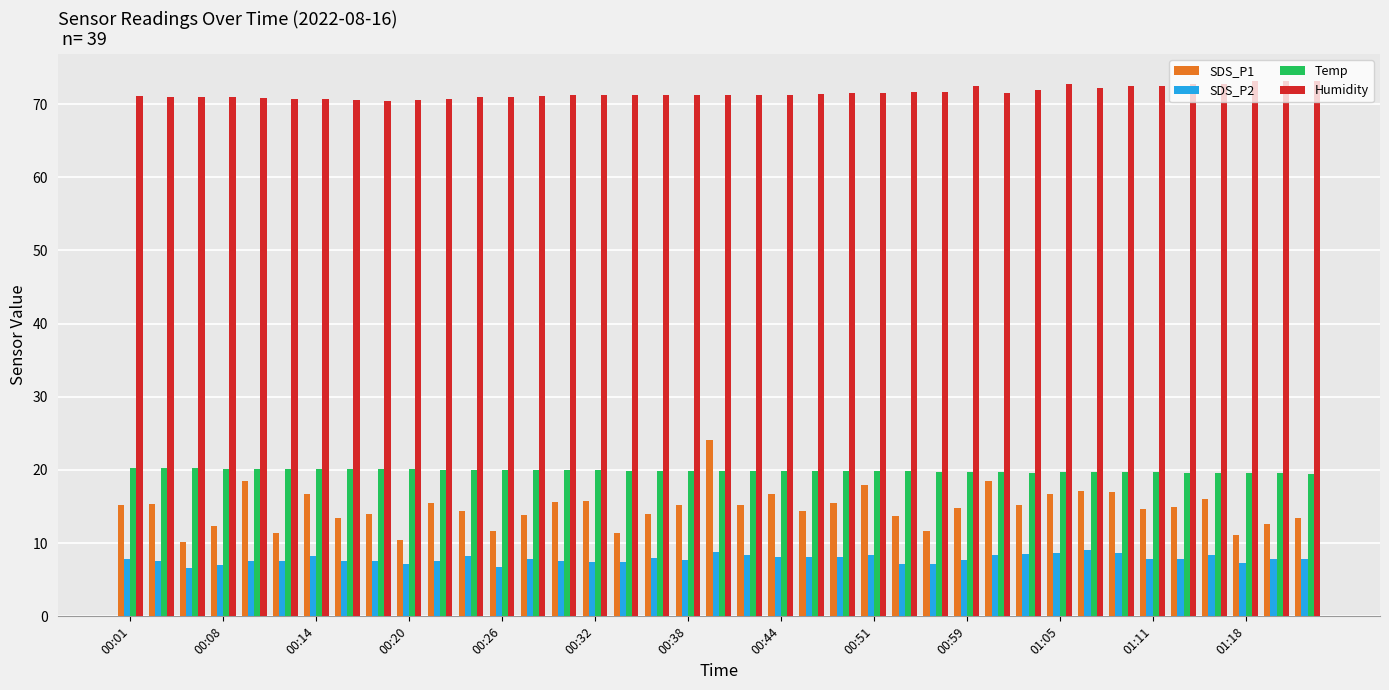

Are the bars horizontal?

No